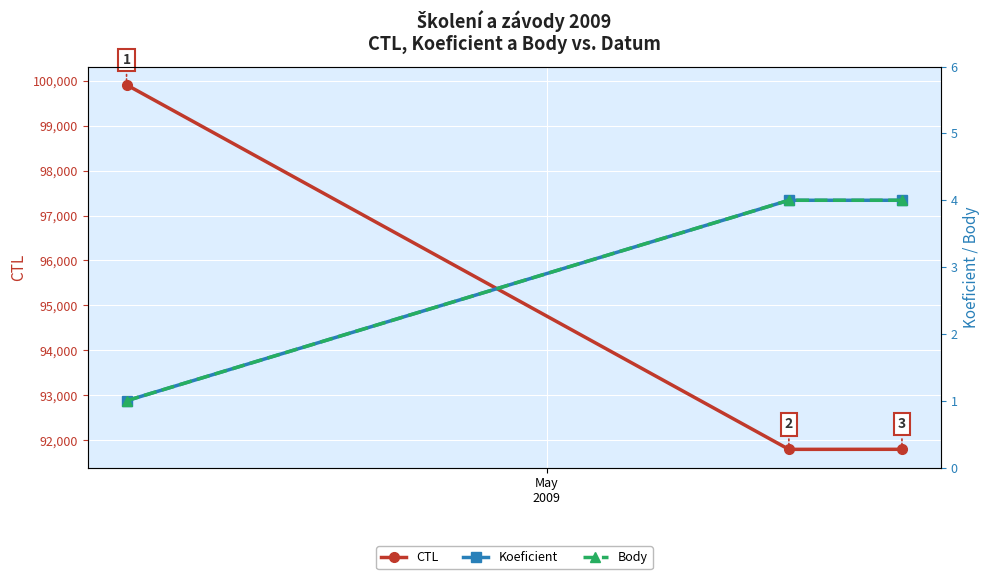

What is the value of the CTL point at the 3rd from the left?

91802